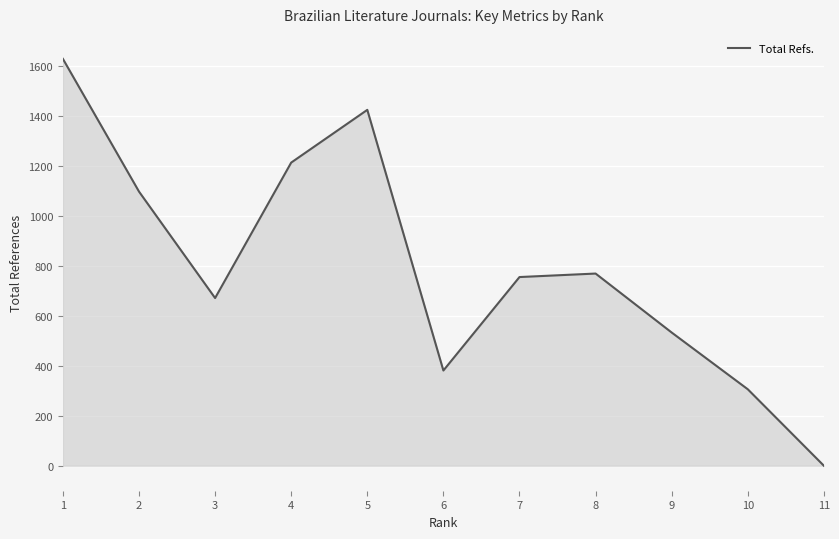

What is the maximum value shown in the chart?

1628